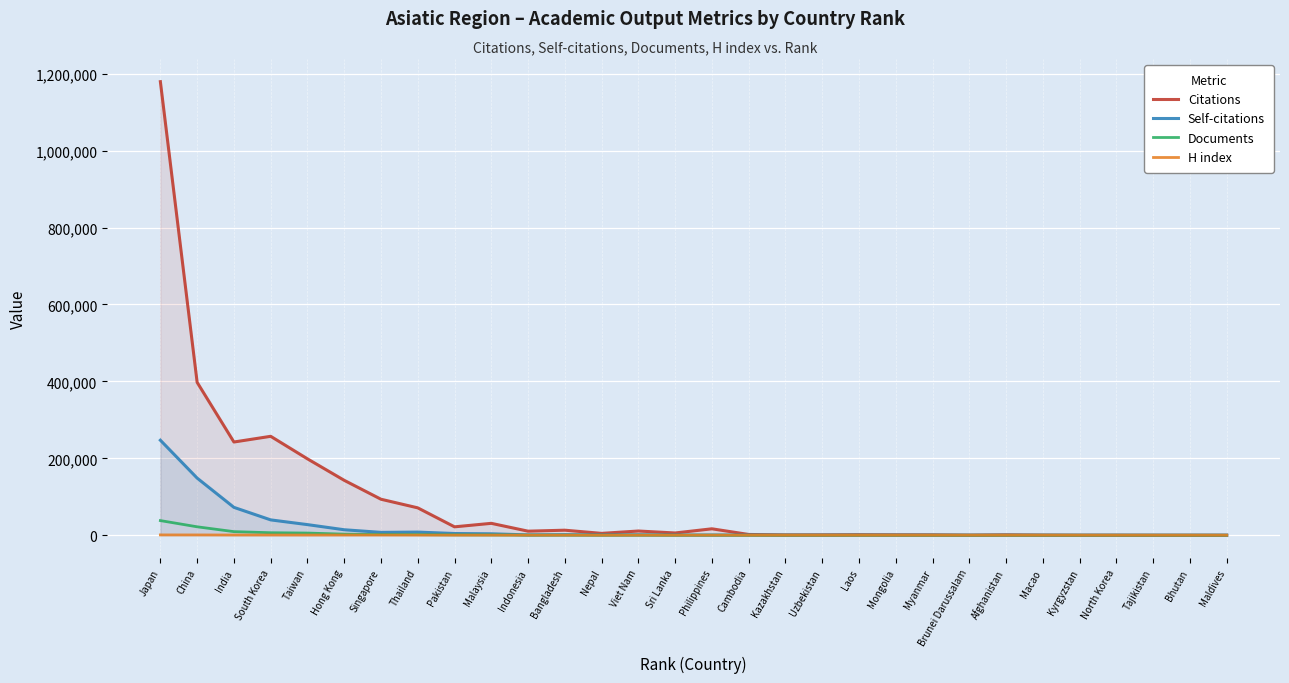

What is the difference between the second highest and minimum values in the H index series?

757